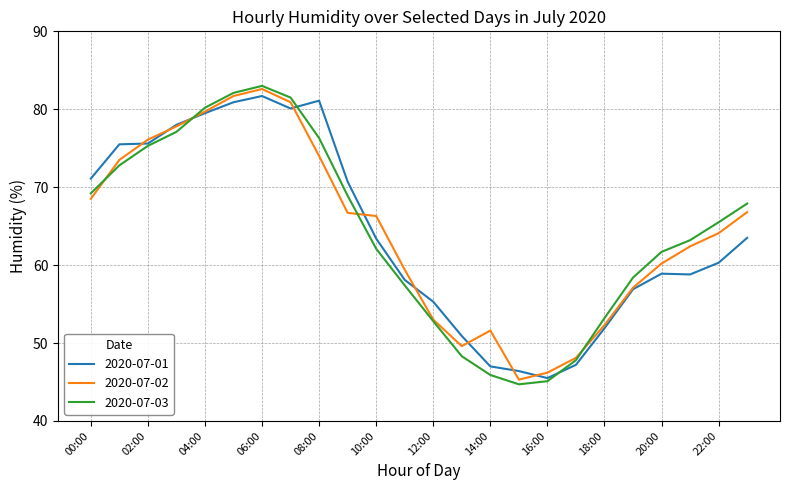

Which series has the largest range (max minus min)?

2020-07-03